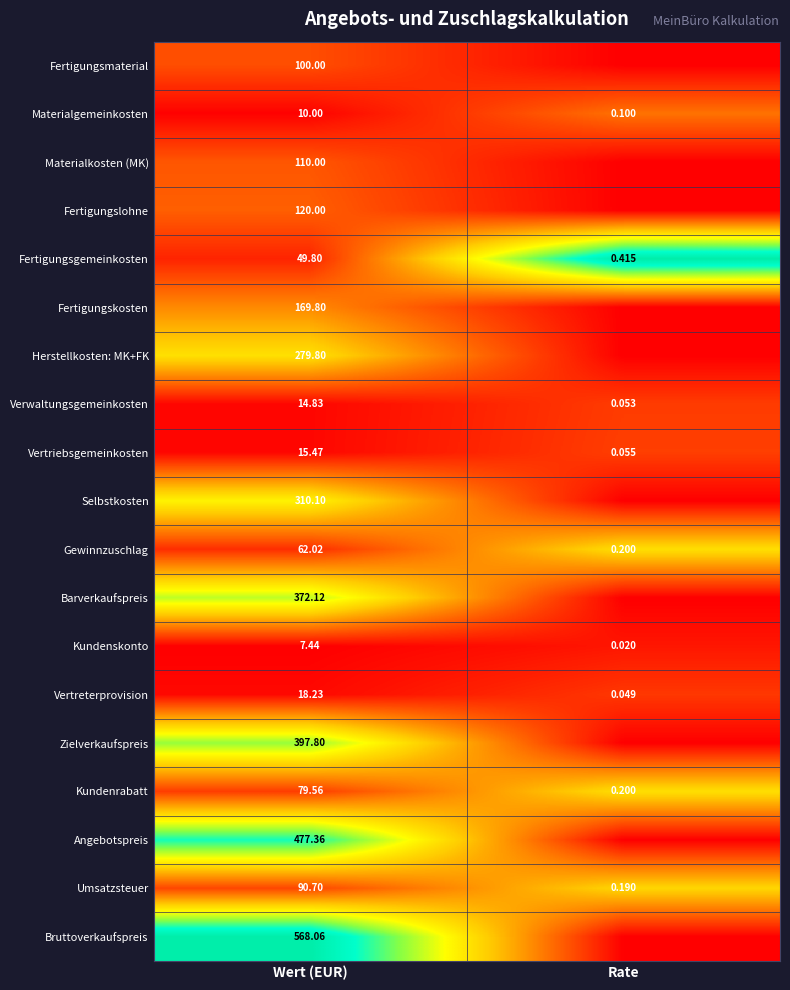

What is the total value across all series at Wert (EUR)?

3253.1